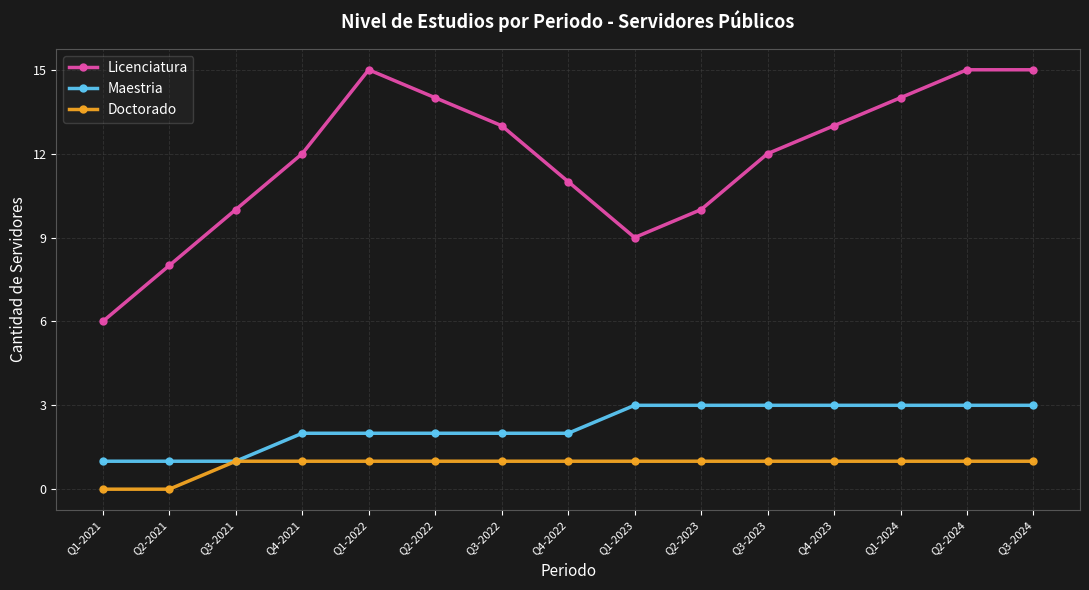

Reading left to right, transcribe all the data shown in this chart.

Licenciatura: Q1-2021=6	Q2-2021=8	Q3-2021=10	Q4-2021=12	Q1-2022=15	Q2-2022=14	Q3-2022=13	Q4-2022=11	Q1-2023=9	Q2-2023=10	Q3-2023=12	Q4-2023=13	Q1-2024=14	Q2-2024=15	Q3-2024=15
Maestria: Q1-2021=1	Q2-2021=1	Q3-2021=1	Q4-2021=2	Q1-2022=2	Q2-2022=2	Q3-2022=2	Q4-2022=2	Q1-2023=3	Q2-2023=3	Q3-2023=3	Q4-2023=3	Q1-2024=3	Q2-2024=3	Q3-2024=3
Doctorado: Q1-2021=0	Q2-2021=0	Q3-2021=1	Q4-2021=1	Q1-2022=1	Q2-2022=1	Q3-2022=1	Q4-2022=1	Q1-2023=1	Q2-2023=1	Q3-2023=1	Q4-2023=1	Q1-2024=1	Q2-2024=1	Q3-2024=1